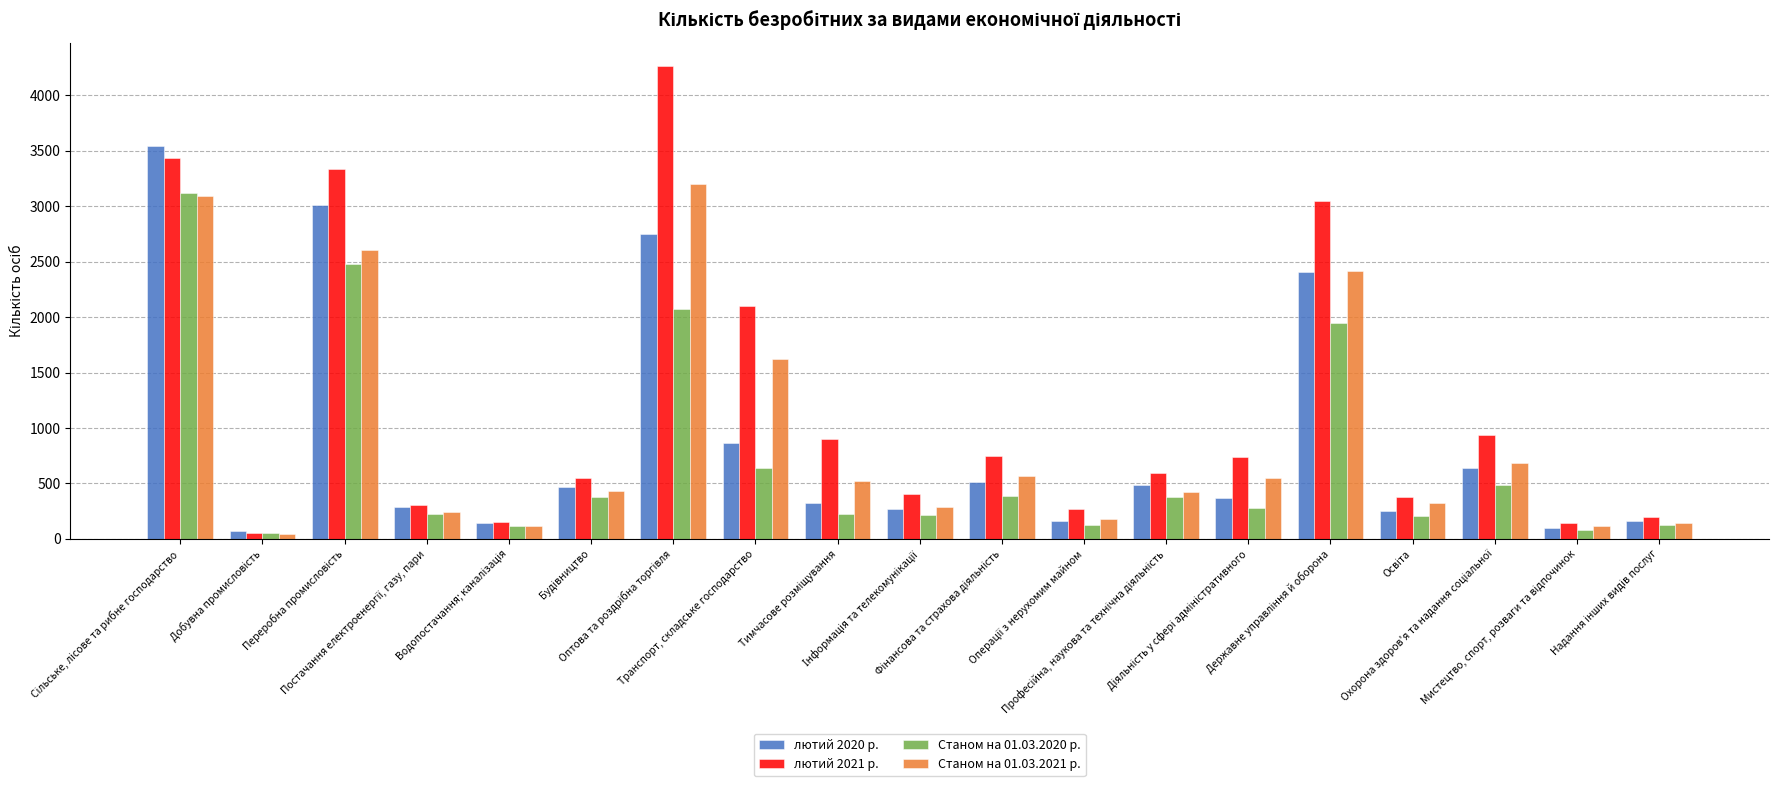

Which series has the largest range (max minus min)?

лютий 2021 р.